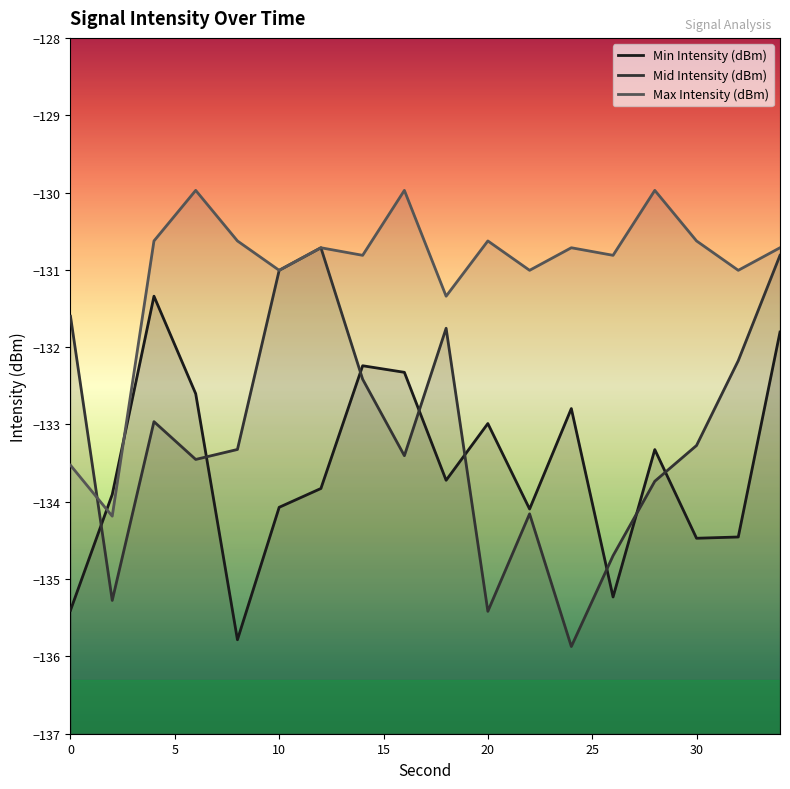

How many intersections are there between Max Intensity (dBm) and Mid Intensity (dBm)?

1